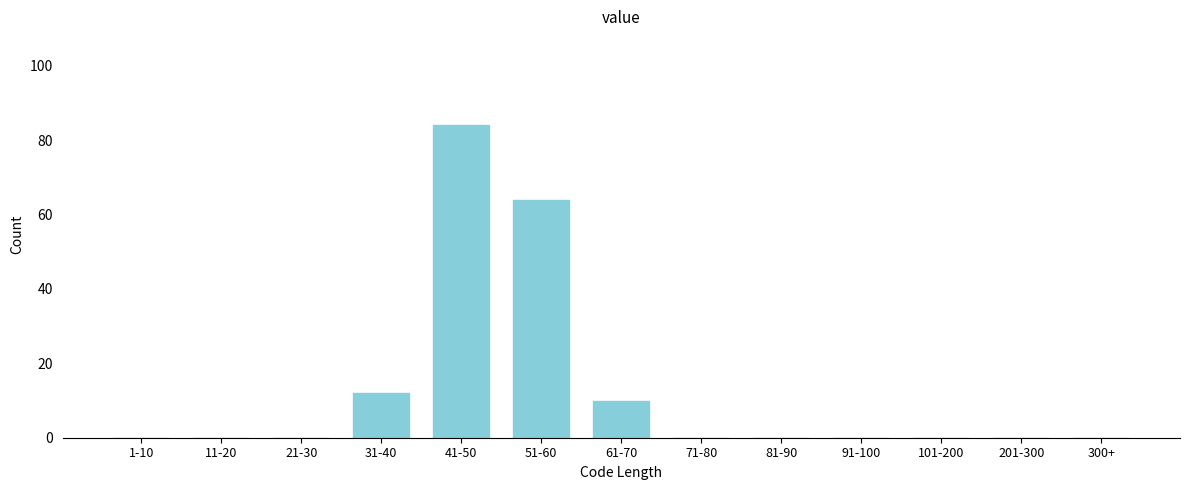

Reading right to left, list all the values displayed in this chart.

300+=0	201-300=0	101-200=0	91-100=0	81-90=0	71-80=0	61-70=10	51-60=64	41-50=84	31-40=12	21-30=0	11-20=0	1-10=0